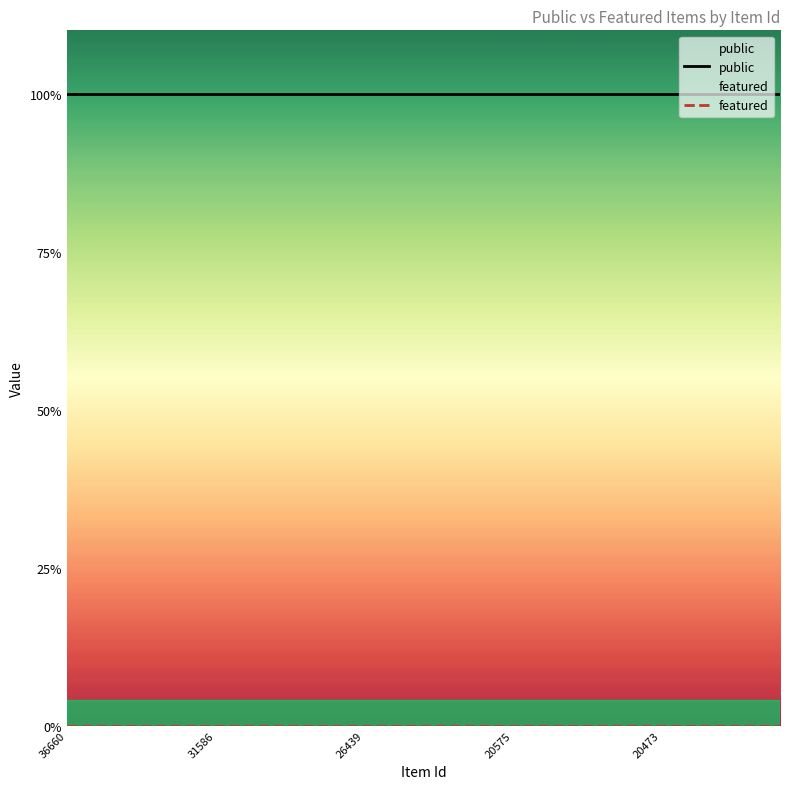

Reading right to left, transcribe all the data shown in this chart.

public: 1	1	1	1	1	1	1	1	1	1	1	1	1	1	1	1	1	1	1	1	1	1	1	1	1
featured: 0	0	0	0	0	0	0	0	0	0	0	0	0	0	0	0	0	0	0	0	0	0	0	0	0